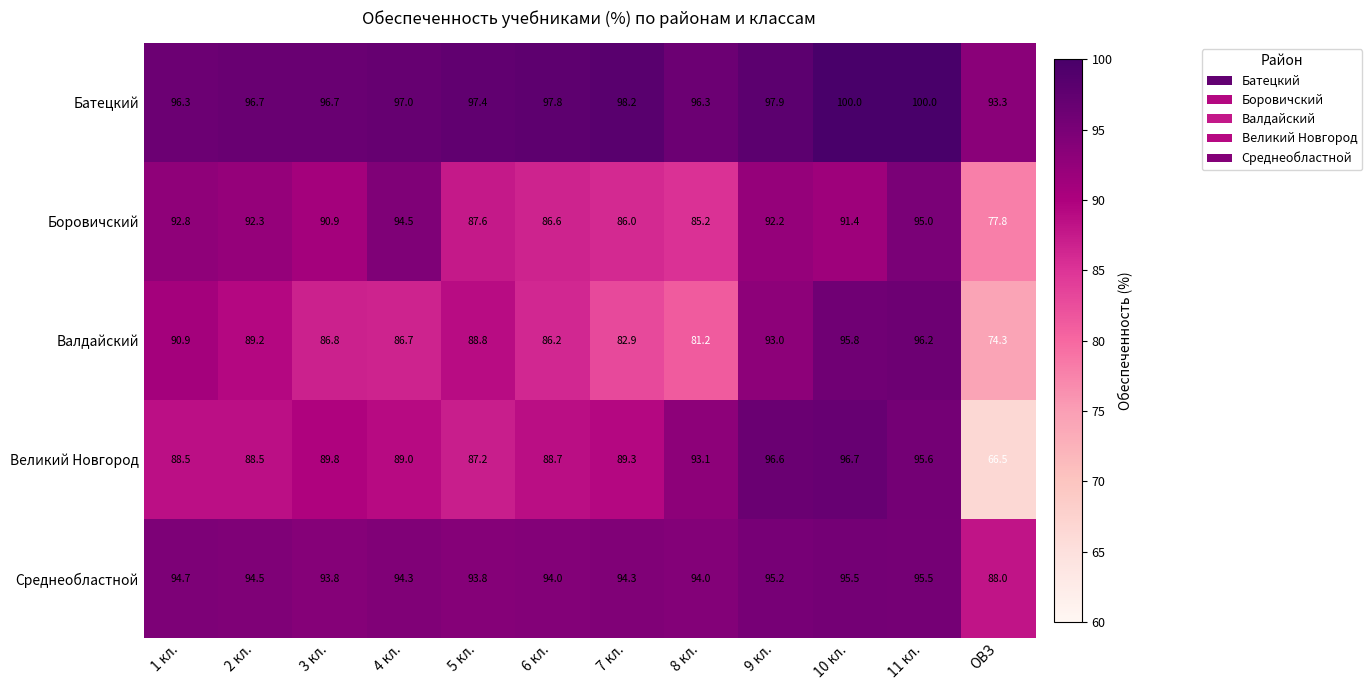

What is the average value of the Валдайский series?

87.7